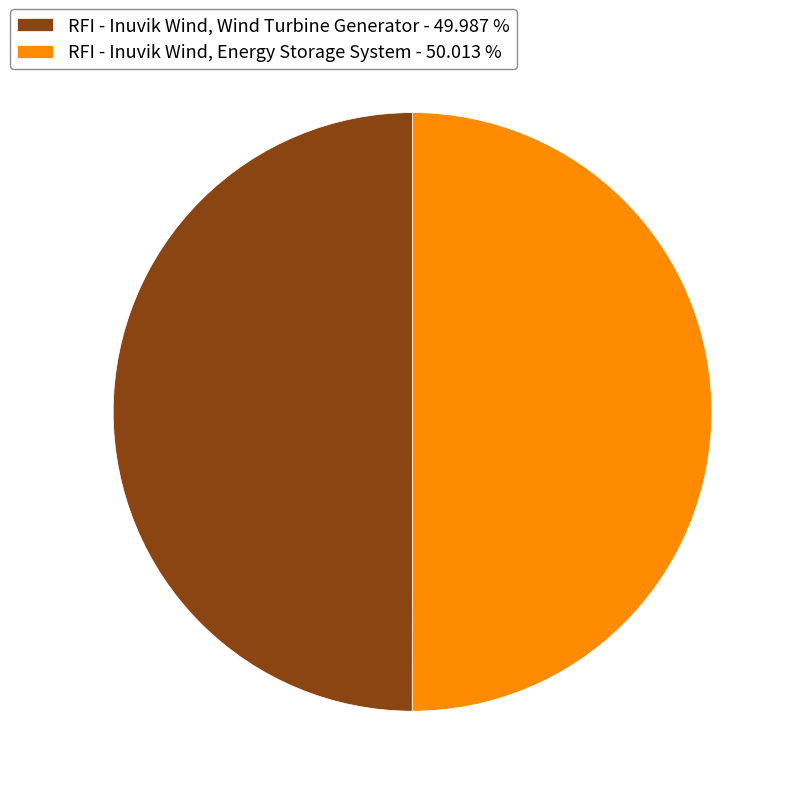

What is the ratio of the value at RFI - Inuvik Wind, Wind Turbine Generator - 49.987 % to the value at RFI - Inuvik Wind, Energy Storage System - 50.013 %?

1.0